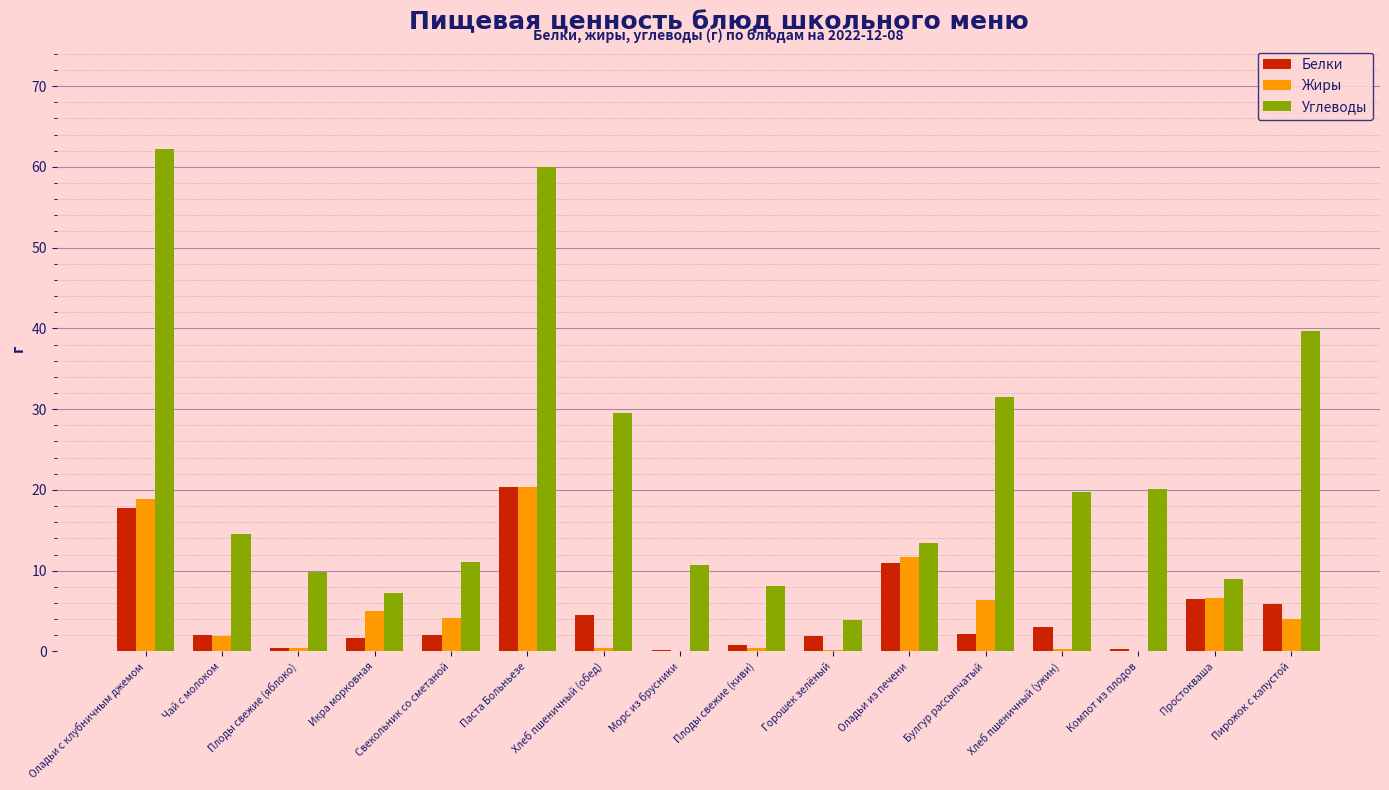

Is the value of Углеводы at Плоды свежие (киви) greater than the value of Белки at Чай с молоком?

Yes